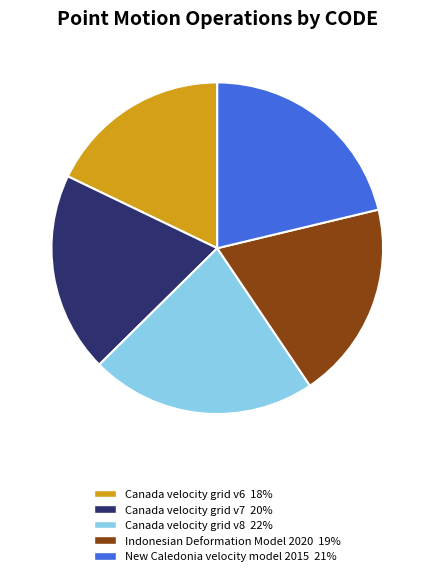

How many slices are in this pie chart?

5